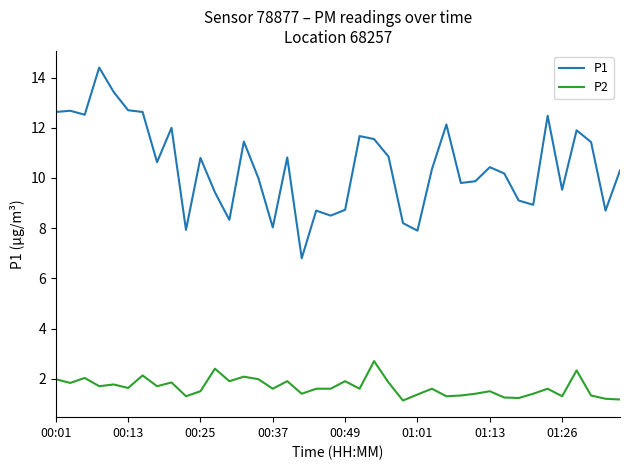

Which series has the widest spread of values?

P1